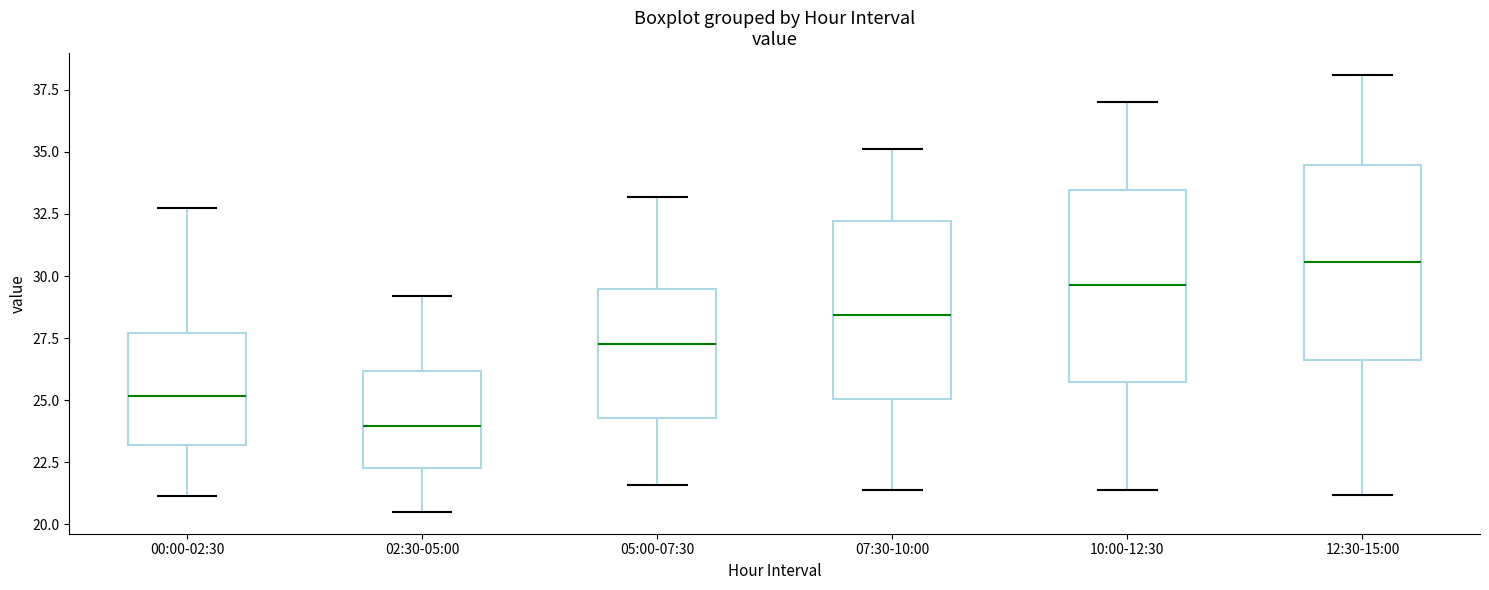

Which box has the lowest median line?

02:30-05:00